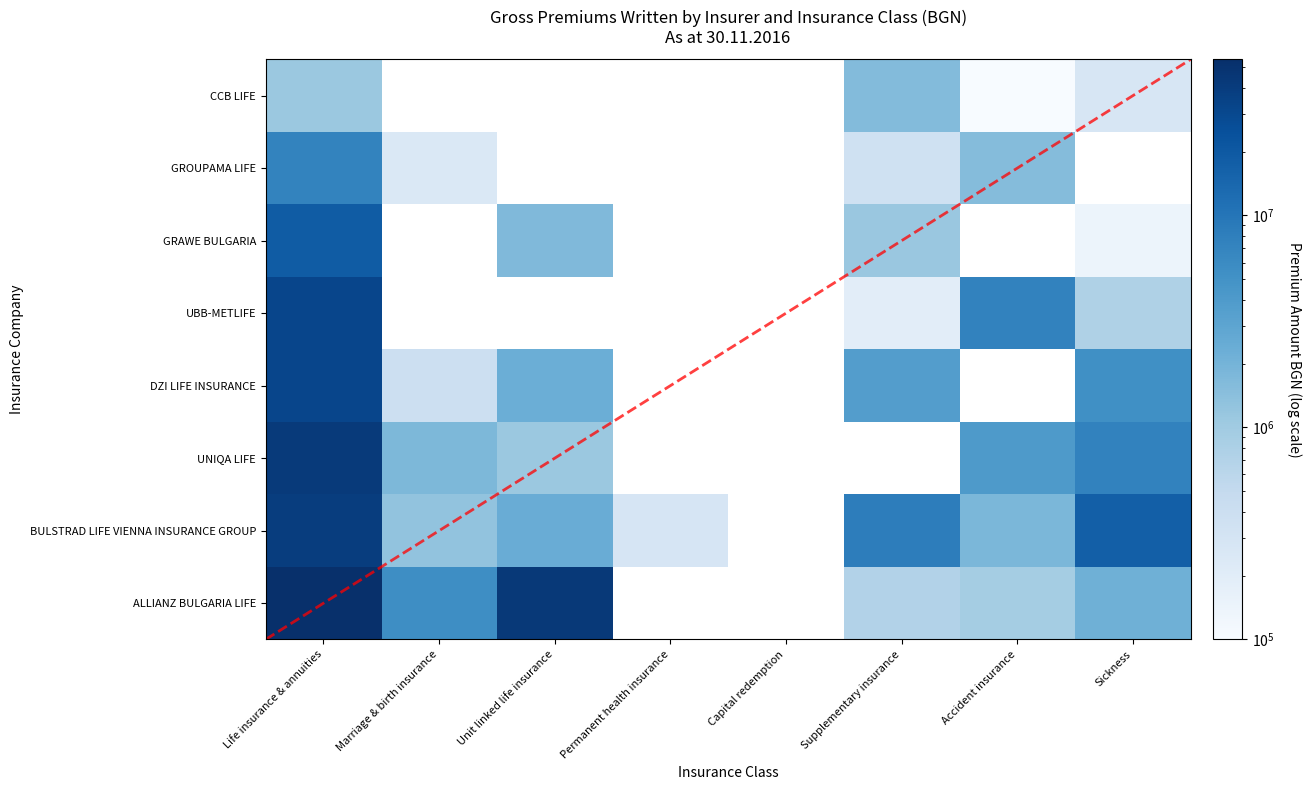

Reading left to right, extract all data points from this chart.

ALLIANZ BULGARIA LIFE: 54432223.8	5552273.1	42866687.3	0.0	0.0	712204.6	925300.8	2202914.0
BULSTRAD LIFE VIENNA INSURANCE GROUP: 38794522.8	1277284.6	2400273.0	286866.7	0.0	8336211.8	1805852.3	17423592.7
UNIQA LIFE: 42062382.9	1751126.3	1100314.1	0.0	0.0	0.0	4014651.4	7344288.8
DZI LIFE INSURANCE: 31761530.7	390847.3	2299758.2	0.0	0.0	3699251.0	0.0	5290352.5
UBB-METLIFE: 32431233.7	0.0	0.0	0.0	0.0	189984.1	7333135.3	763476.6
GRAWE BULGARIA: 18726134.3	0.0	1656274.0	0.0	0.0	1119664.3	0.0	140996.6
GROUPAMA LIFE: 7175440.2	252300.3	0.0	0.0	0.0	355500.7	1535555.1	0.0
CCB LIFE: 1095525.3	0.0	0.0	0.0	0.0	1581828.4	2248.8	268232.0